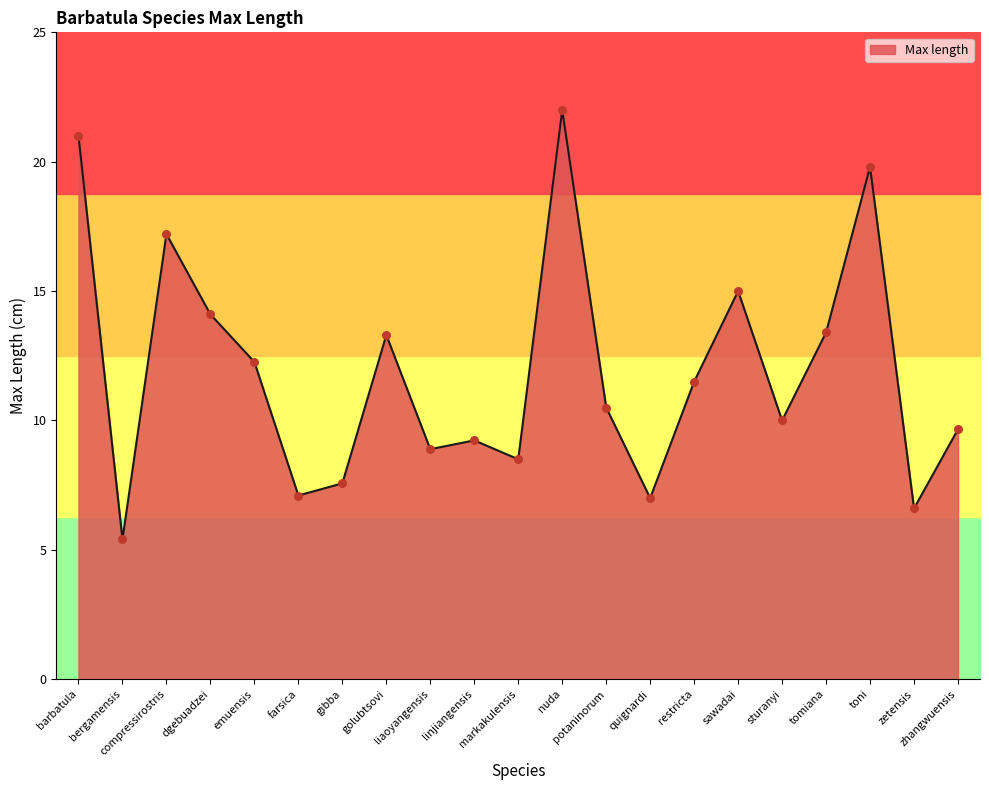

What is the change in value from liaoyangensis to restricta?

+2.6